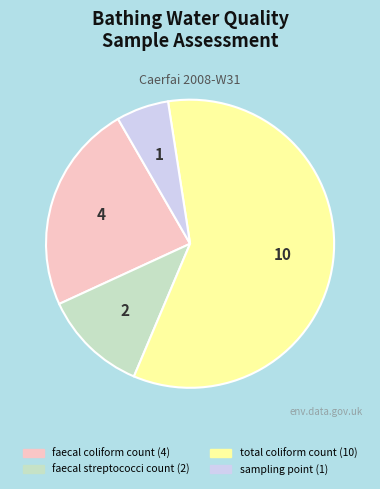

True or false: faecal coliform count accounts for 34% of the total.

False